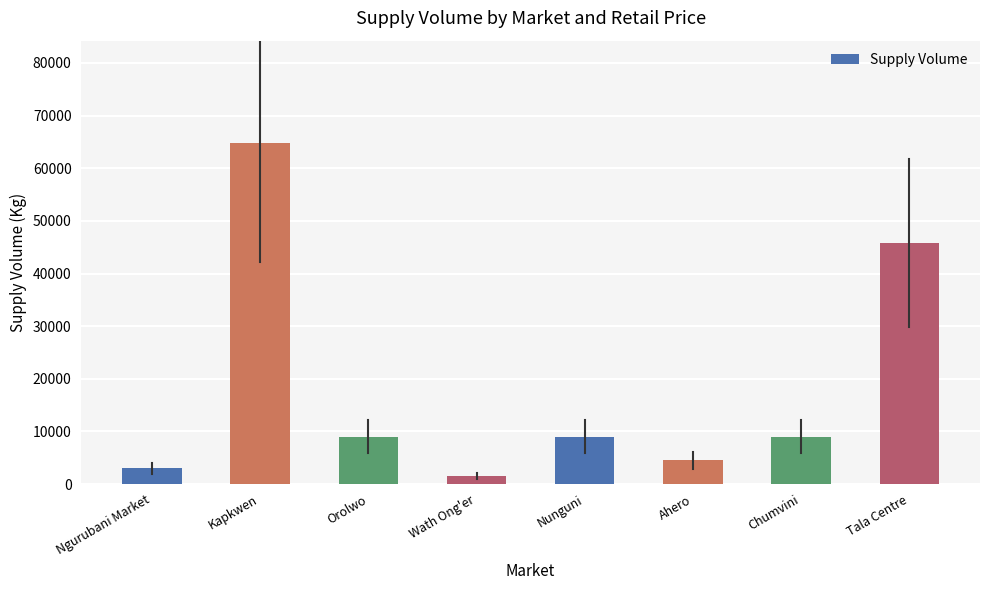

At which label does the data first exceed 9000?

Kapkwen